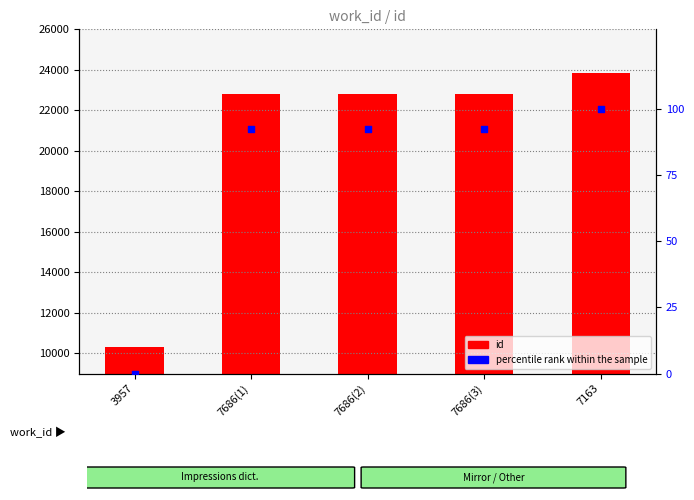

What are all the series names shown in the legend?

id, percentile rank within the sample